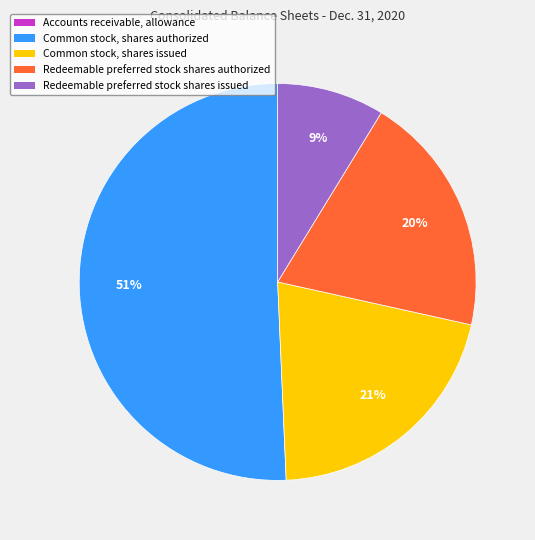

Which category has the biggest portion of the pie?

Common stock, shares authorized